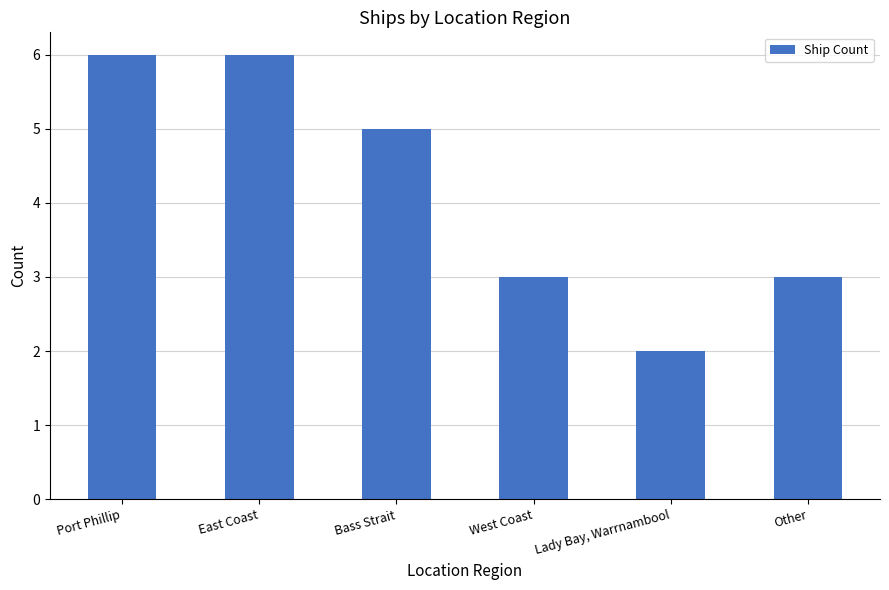

What is the value of the 6th bar from the left?

3